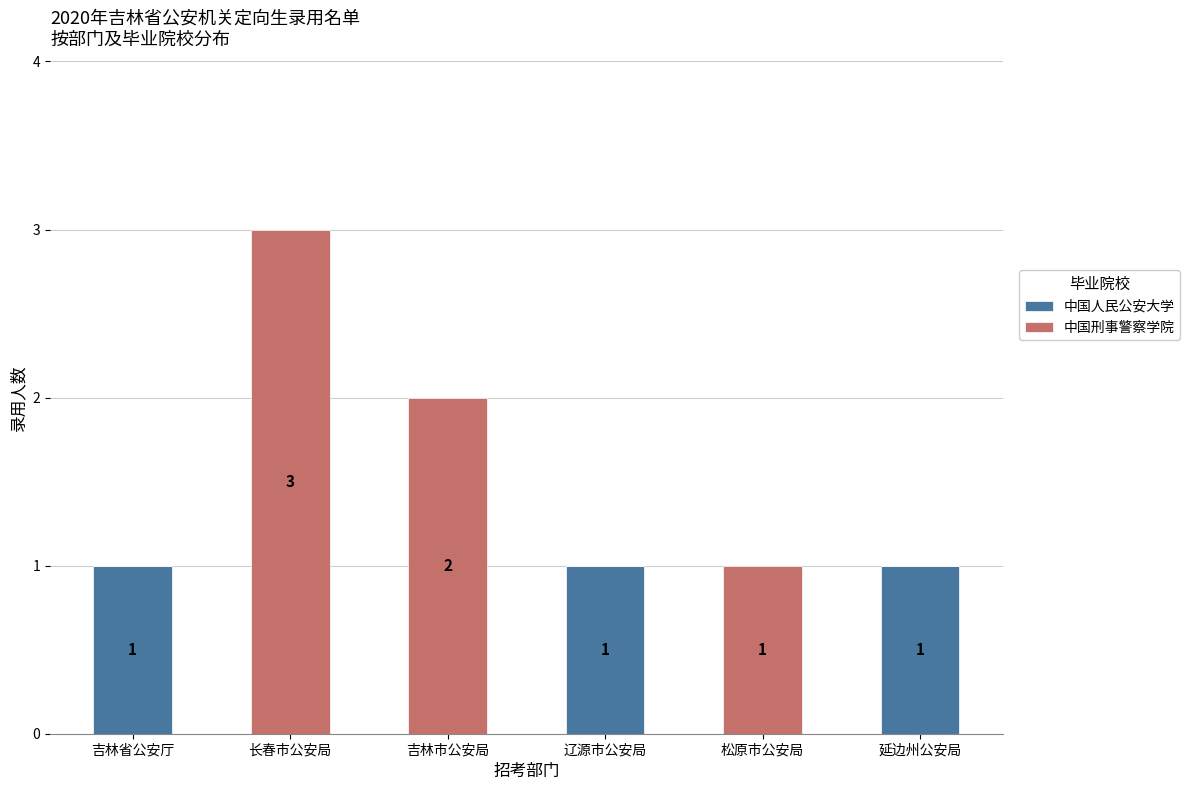

How many values in 中国人民公安大学 are above zero?

3